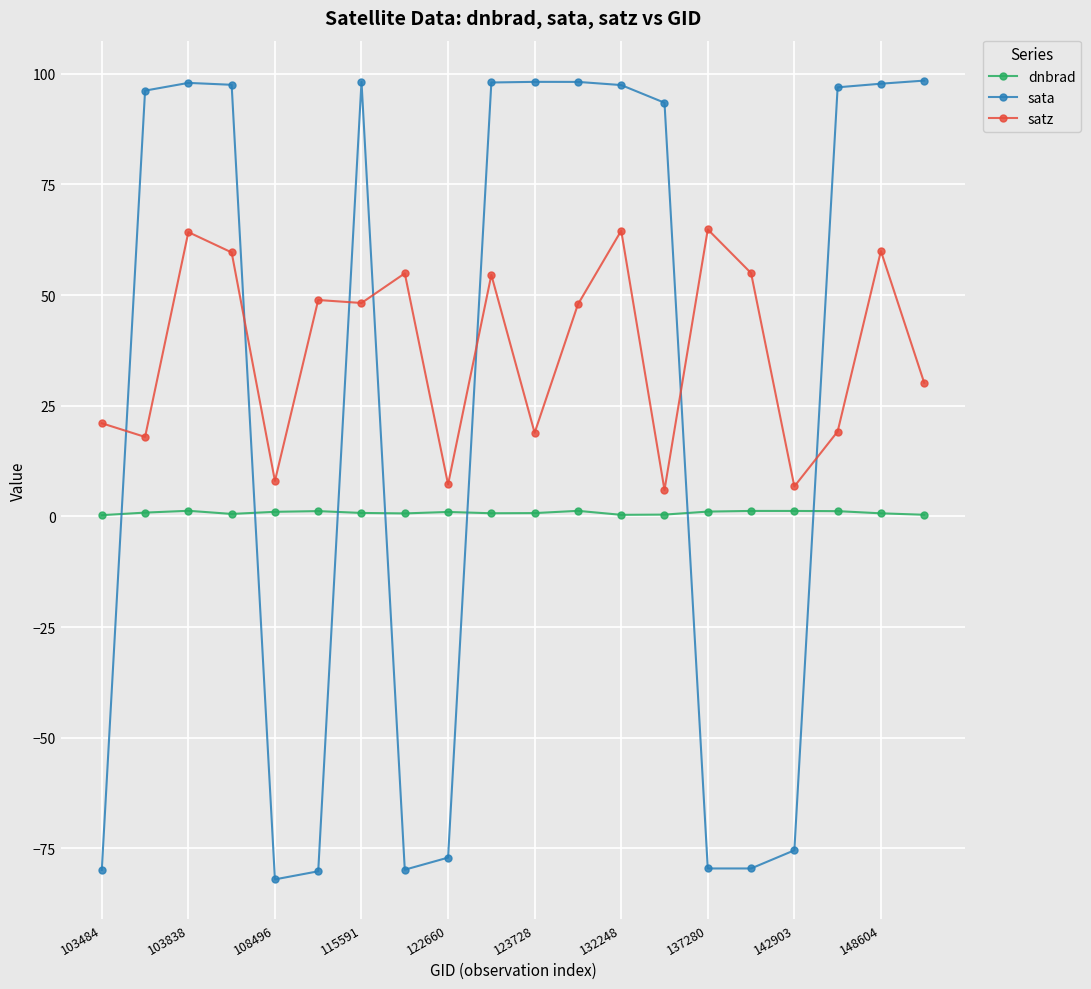

What is the sum of all sata values?

534.7